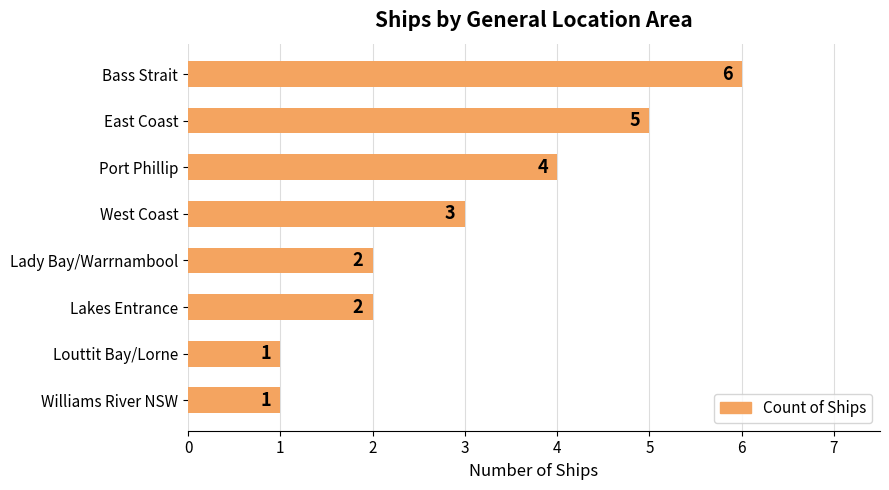

How many bars are there in total?

8